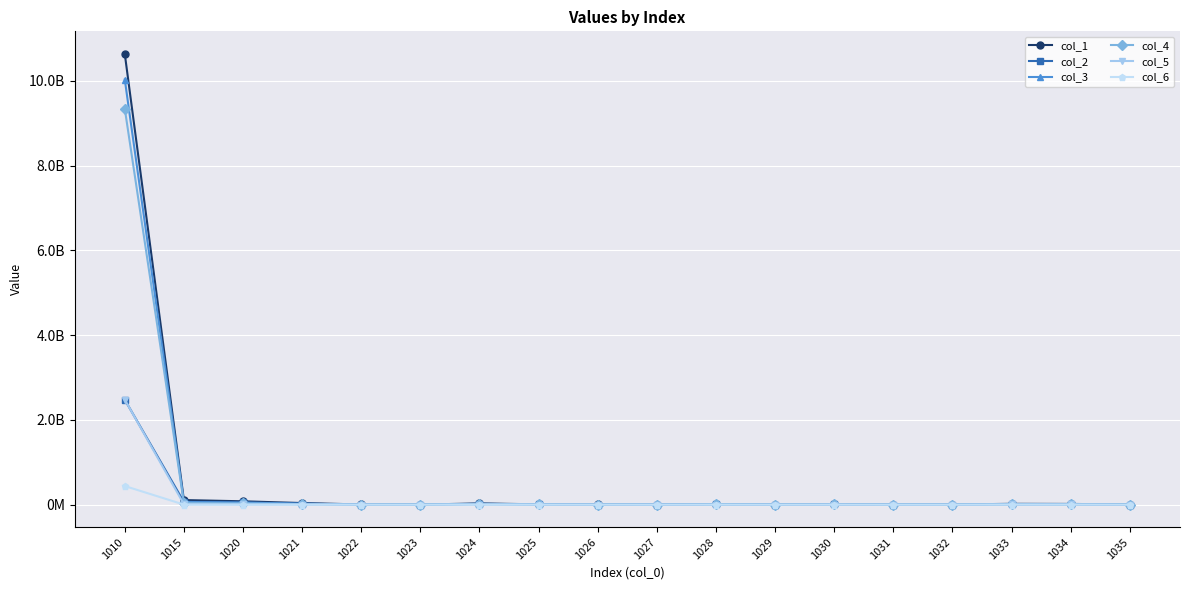

Reading left to right, extract all data points from this chart.

col_1: 10638228852	107230229	78227122	36818410	2914803	288083	27012201	6659489	4147496	380157	10632246	2422675	6377549	136596	1695412	18370861	15800358	2570505
col_2: 2475457472	63624618	50285515	21851808	1228513	114314	19570179	5267359	2059950	190597	6426396	1477539	2600138	39611	2309015	6912707	6184615	728092
col_3: 10032758780	63110229	46949881	20774437	2043780	165872	16514305	4789236	2418774	239114	6185183	1443327	3625530	76670	1039598	9975165	8057355	1917825
col_4: 9343031513	40442564	29380939	10687361	1371827	126947	12221157	3056482	1743492	171224	4870683	1142509	2832205	55587	840341	6190942	4580251	1610700
col_5: 2479174174	9064155	4655527	2231347	72427	10484	1622375	175235	509010	33521	1271348	151885	929762	2610	187084	3137280	3018229	119051
col_6: 438511090	507439	345245	58496	-3039	662	275986	6134	5430	2576	-80895	1333	-90615	-174	8551	243089	232831	10258